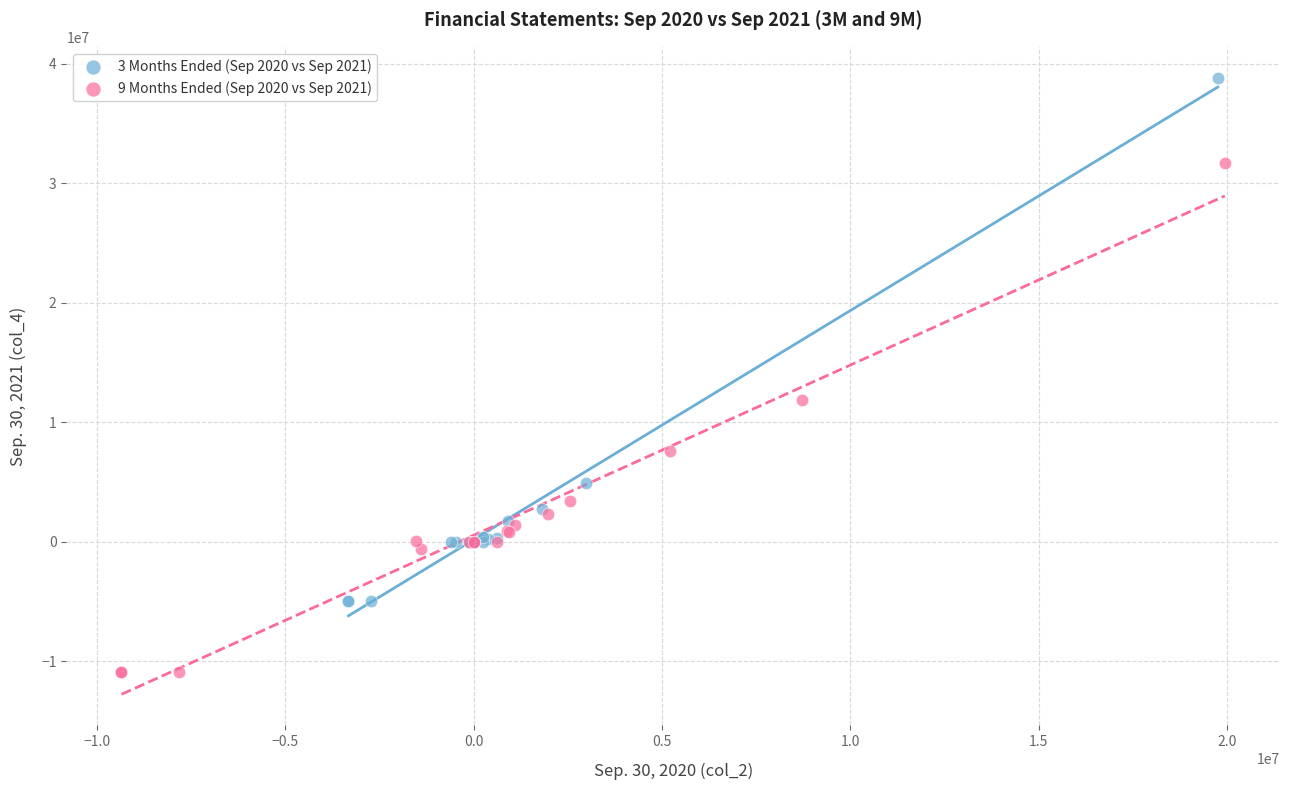

Which series reaches the maximum Y coordinate?

3 Months Ended (Sep 2020 vs Sep 2021)